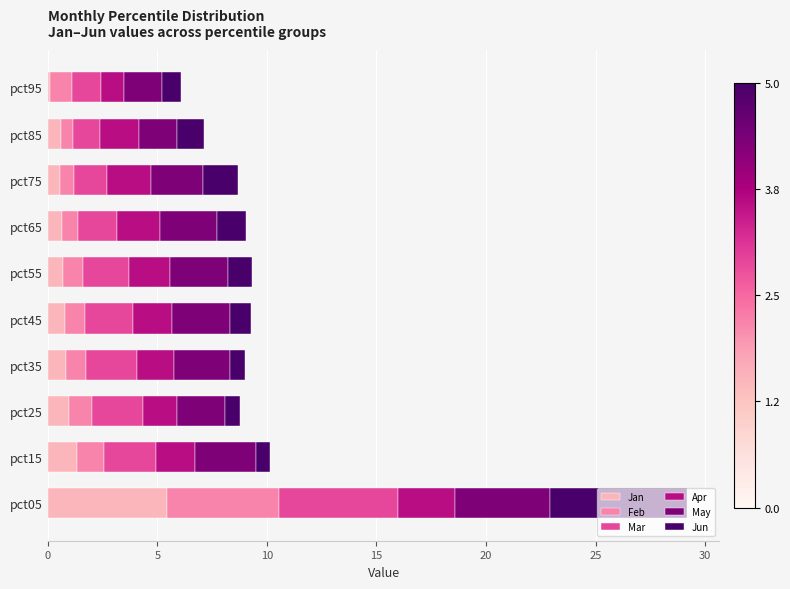

What is the difference between the maximum and minimum values in the Jan series?

5.4